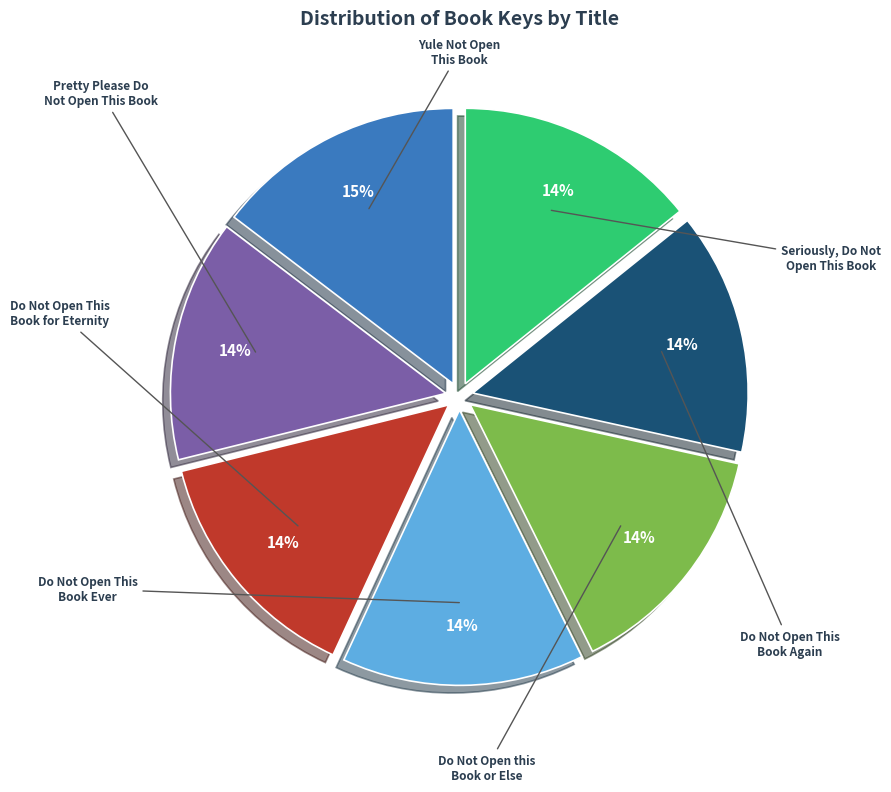

To the nearest percent, what is the average slice percentage?

14%